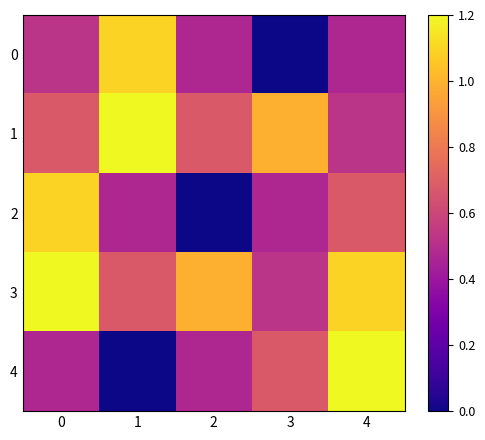

Which series has the widest spread of values?

4